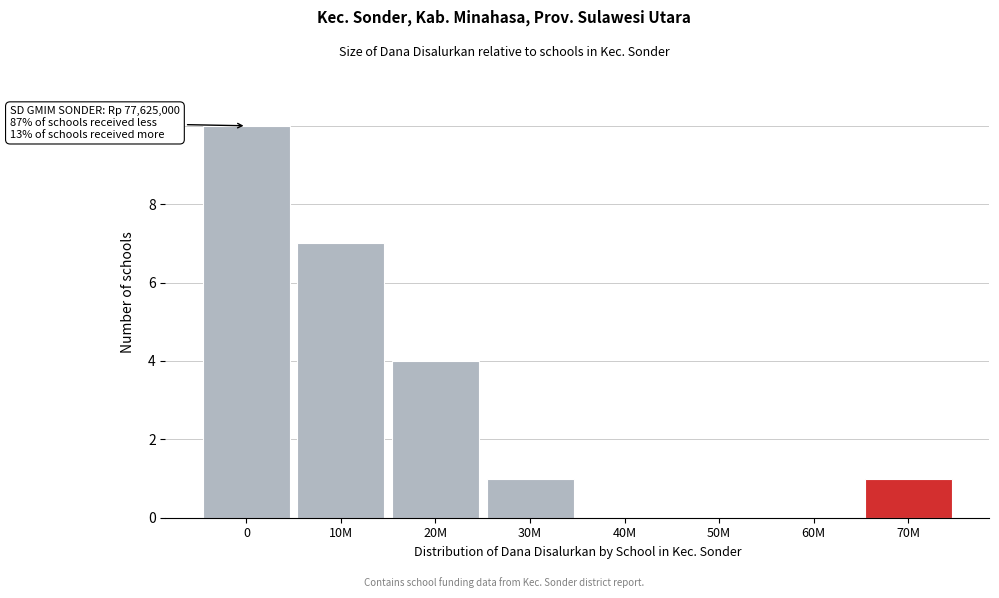

Reading right to left, extract all data points from this chart.

70M=1	60M=0	50M=0	40M=0	30M=1	20M=4	10M=7	0=10